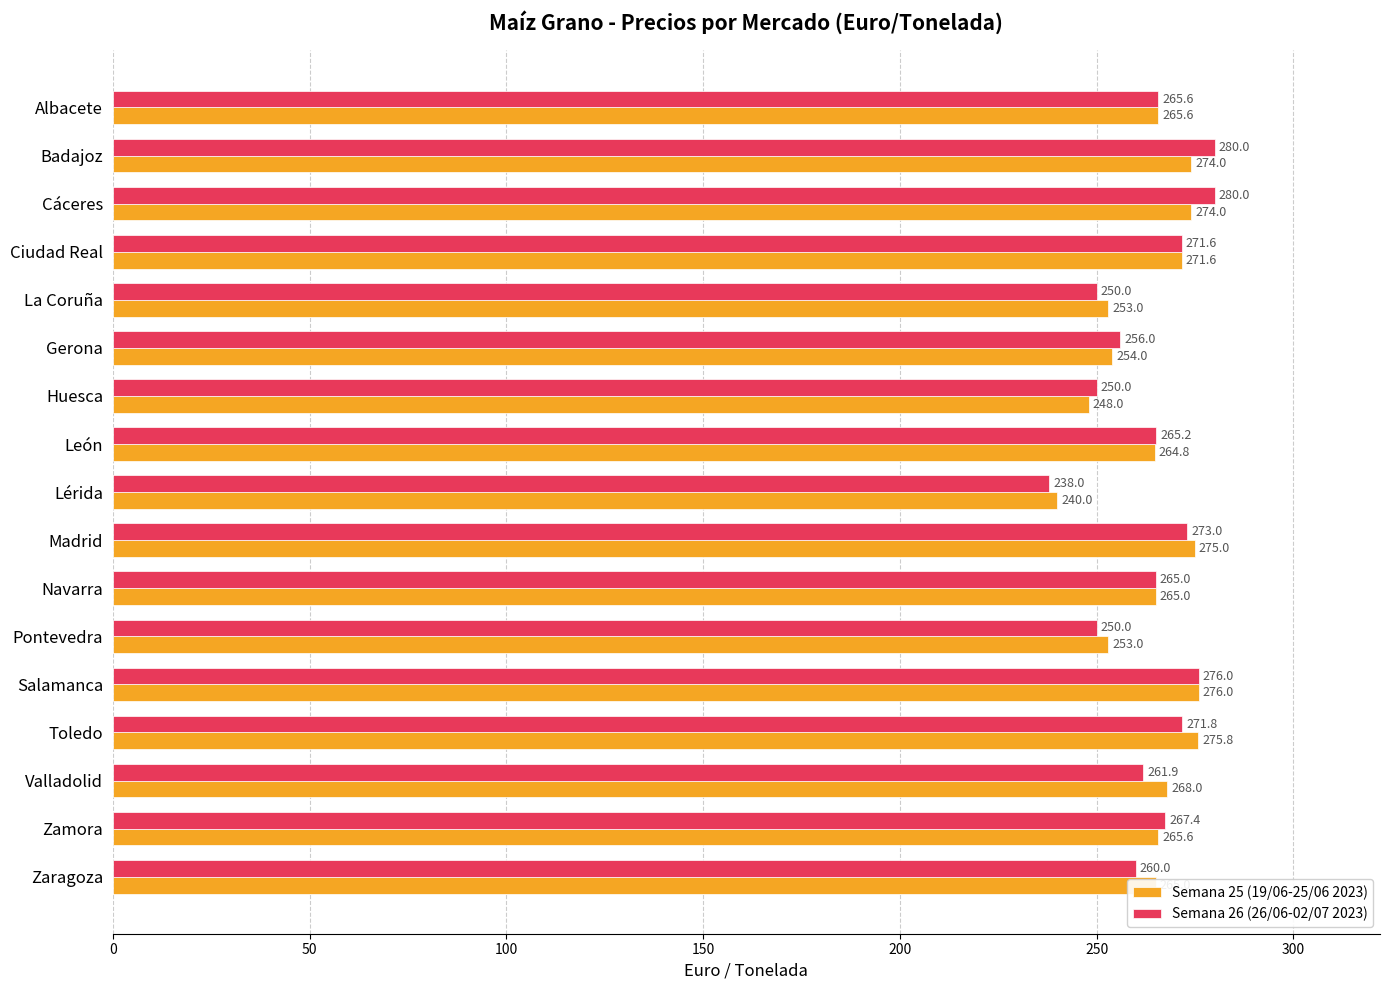

What is the difference between the highest and lowest values at La Coruña?

3.0